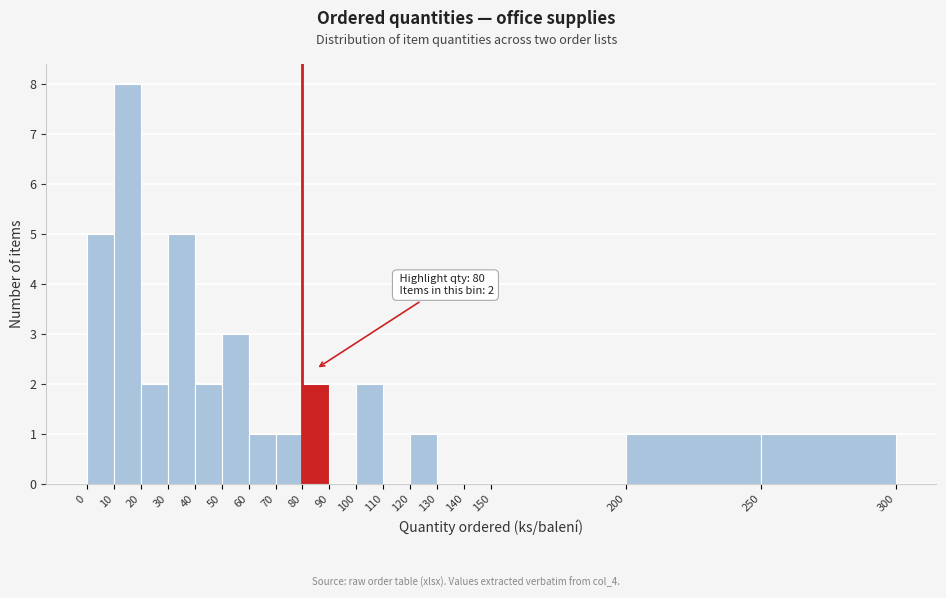

Over which range of the x-axis is the bar tallest?

10 to 20